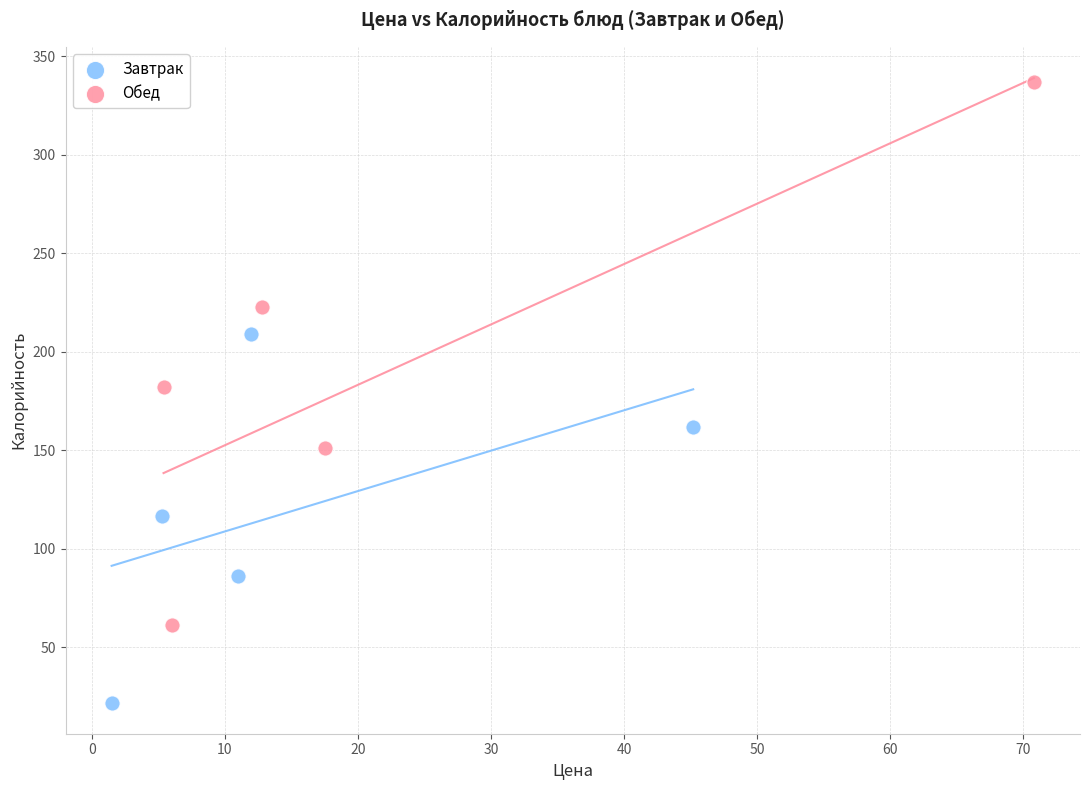

Which series reaches the maximum Y coordinate?

Обед